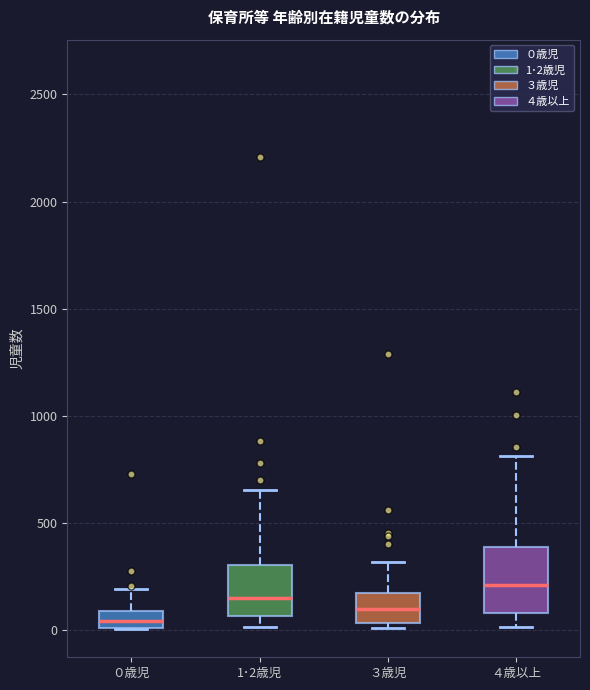

Where is the lower edge of the box for 1･2歳児 on the y-axis? The values are not printed on the chart, so give them approximately, as read against the axis.

50